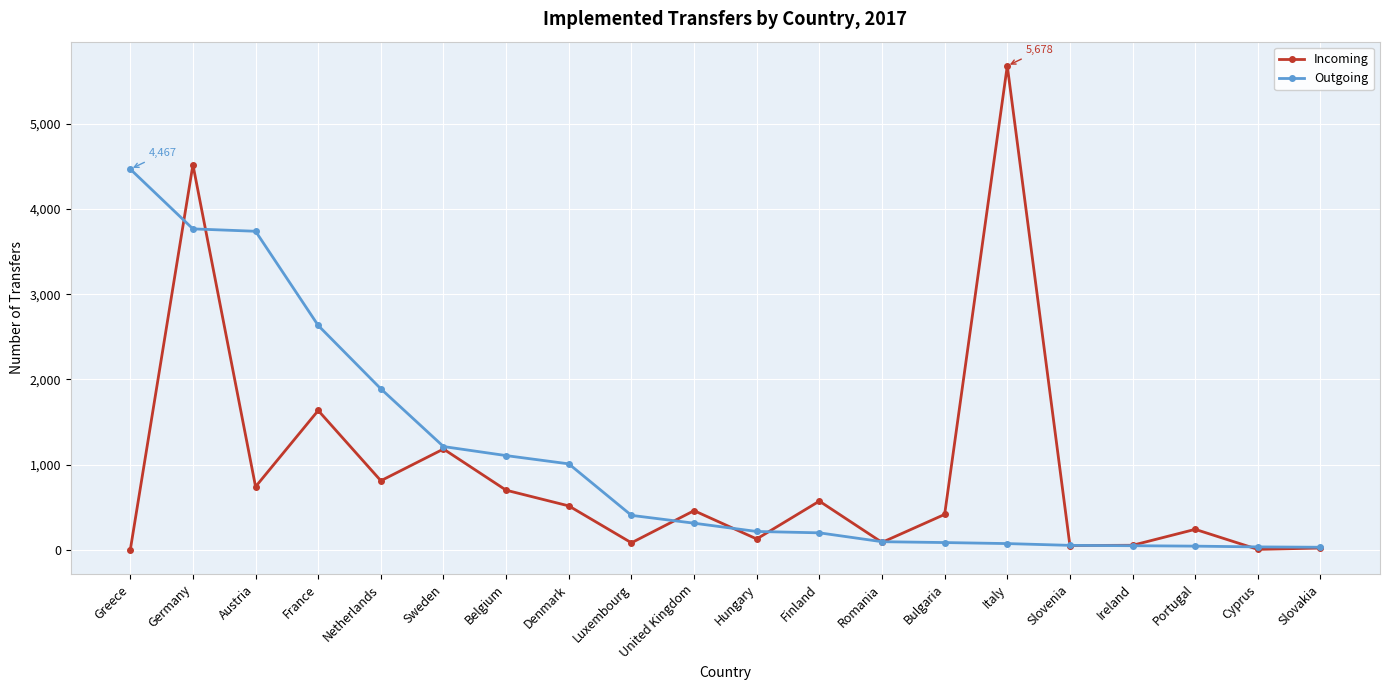

What is the total value across all series at Greece?

4468